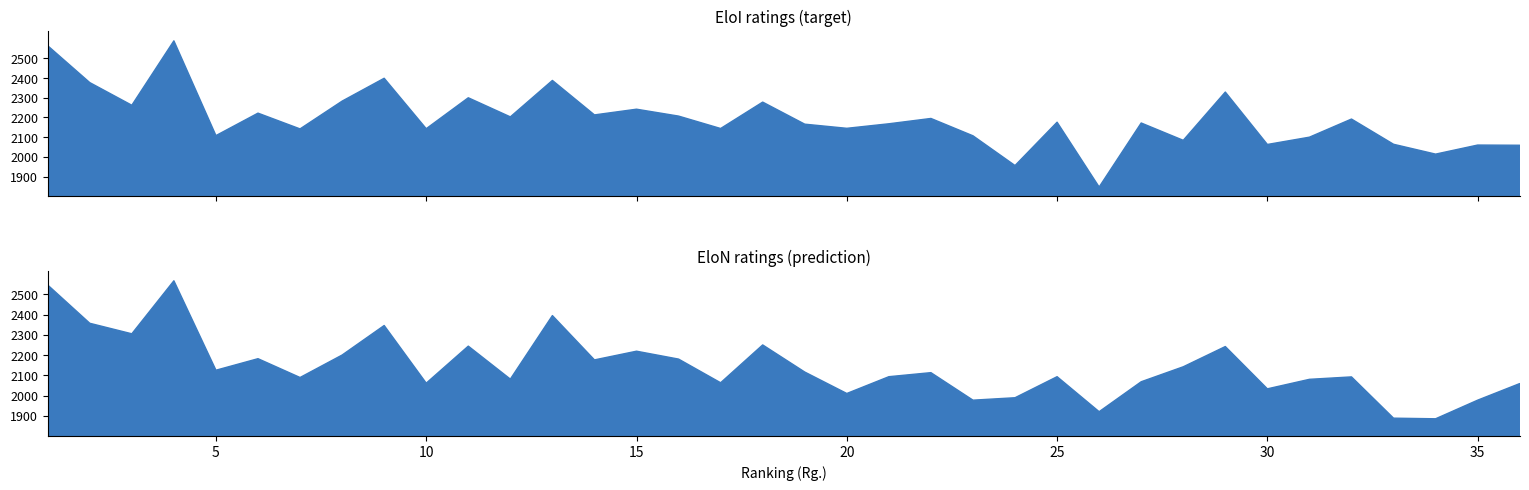

Which series has the largest range (max minus min)?

EloI